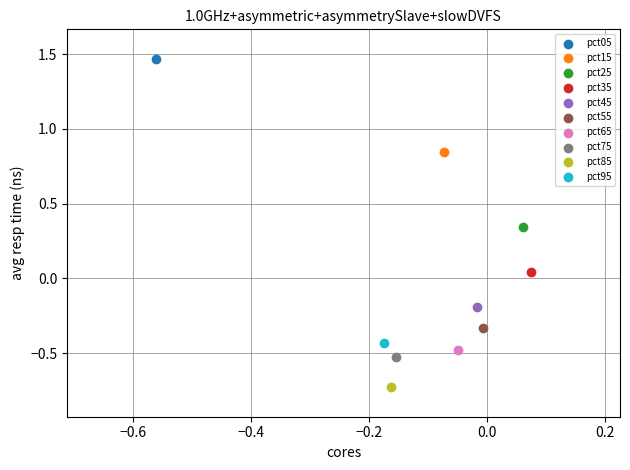

What are all the series names shown in the legend?

pct05, pct15, pct25, pct35, pct45, pct55, pct65, pct75, pct85, pct95